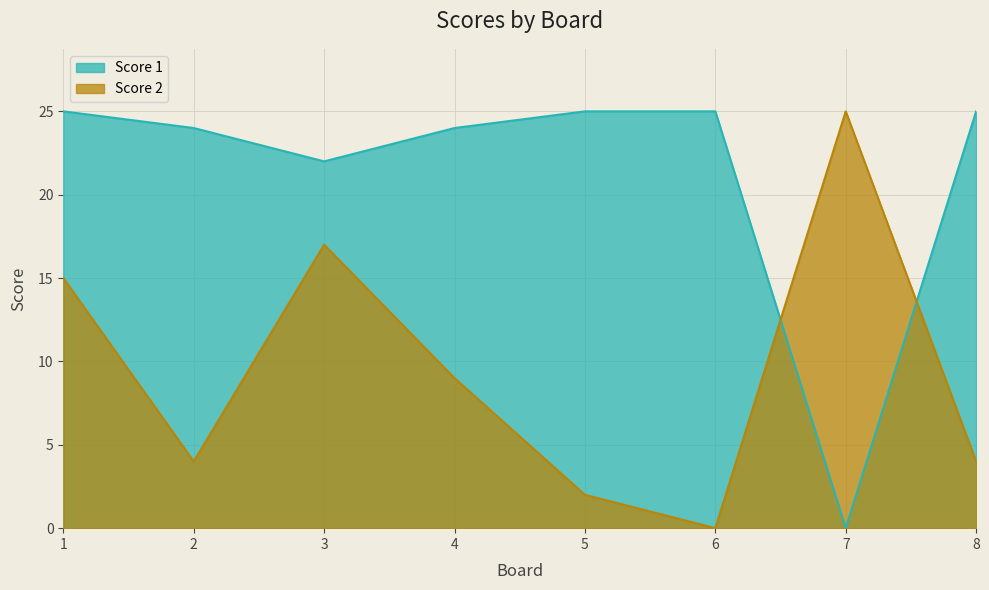

Which series has the largest total across all categories?

Score 1